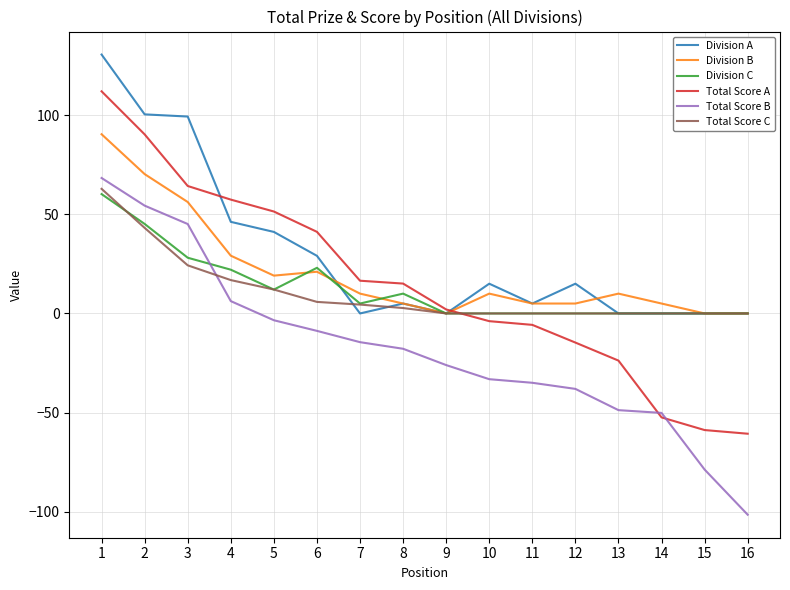

Is the value of Total Score A at 8 greater than the value of Division C at 6?

No